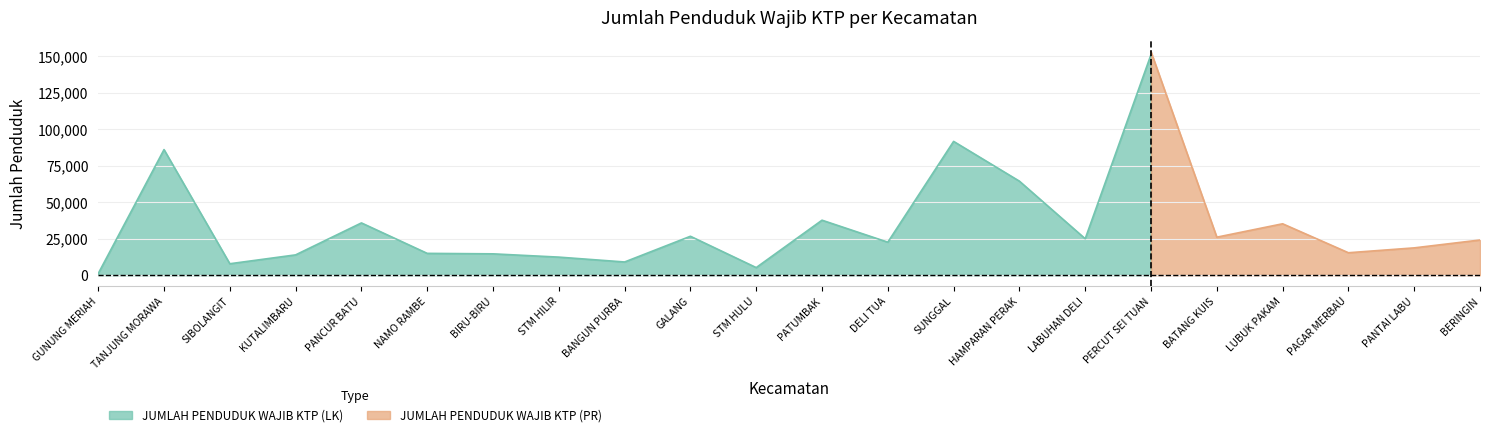

Rank the categories by JUMLAH PENDUDUK WAJIB KTP (LK) value from lowest to highest.

GUNUNG MERIAH, STM HULU, SIBOLANGIT, BANGUN PURBA, STM HILIR, KUTALIMBARU, BIRU-BIRU, NAMO RAMBE, PAGAR MERBAU, PANTAI LABU, DELI TUA, BERINGIN, LABUHAN DELI, BATANG KUIS, GALANG, LUBUK PAKAM, PANCUR BATU, PATUMBAK, HAMPARAN PERAK, TANJUNG MORAWA, SUNGGAL, PERCUT SEI TUAN